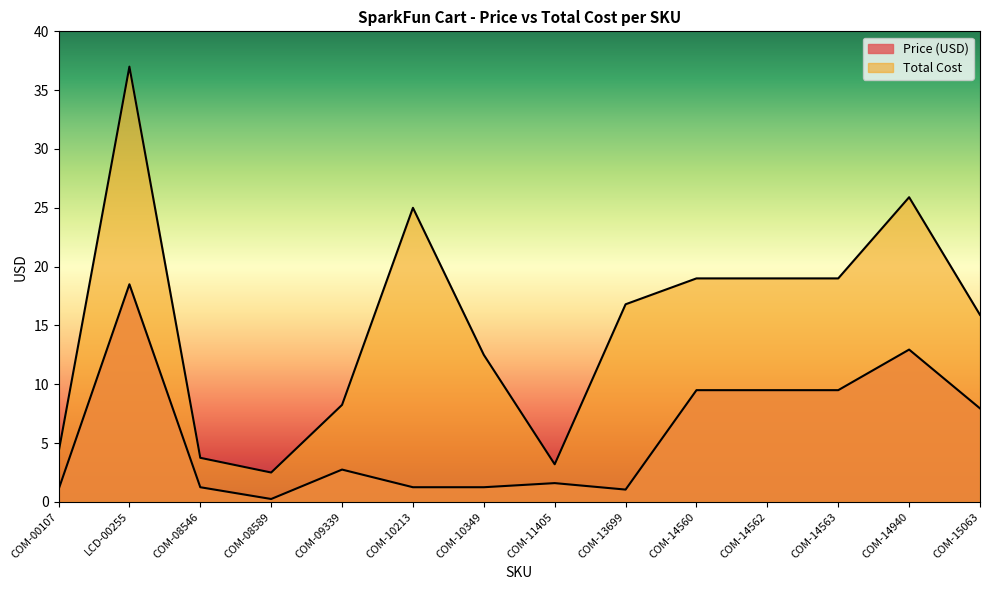

How many data points does each series have?

14